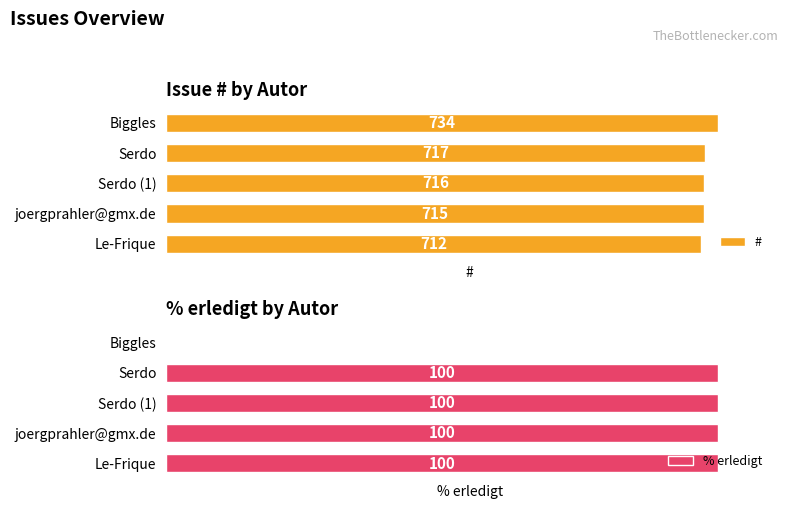

Where is % erledigt nearest to the value 50?

Biggles